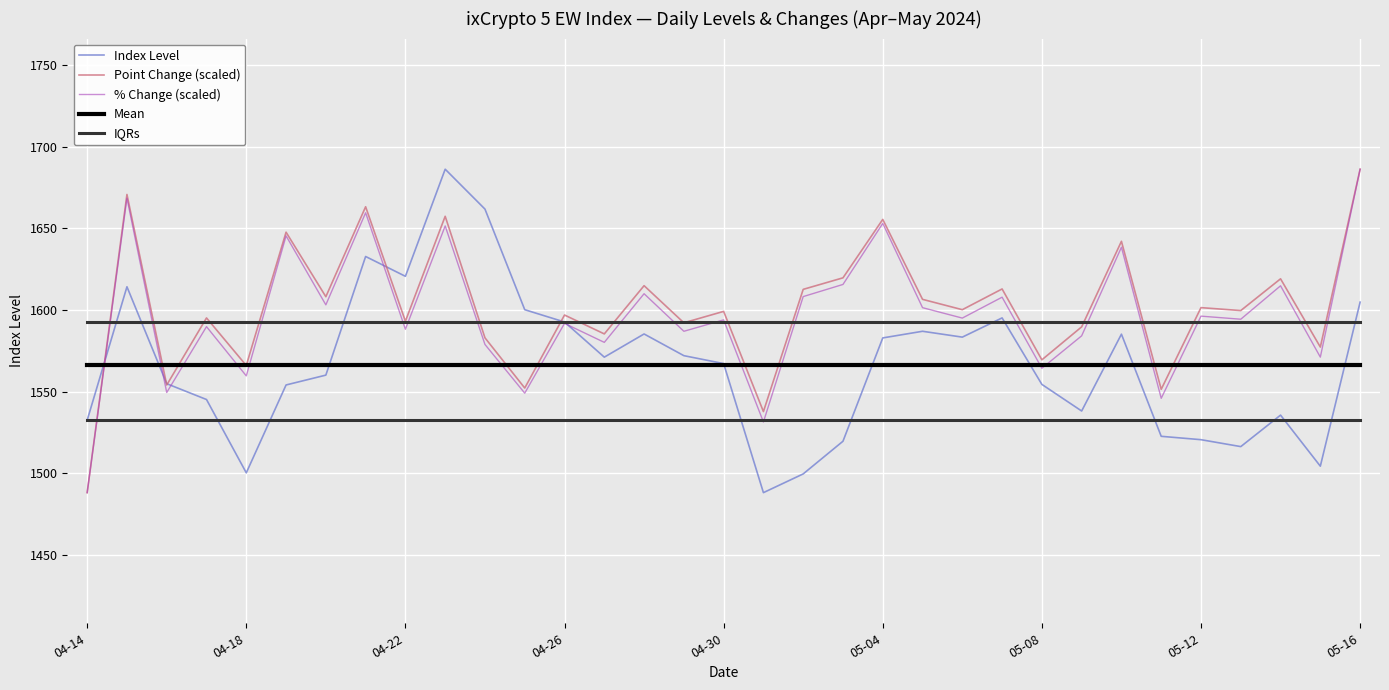

What is the maximum value for Index Level?

1686.1